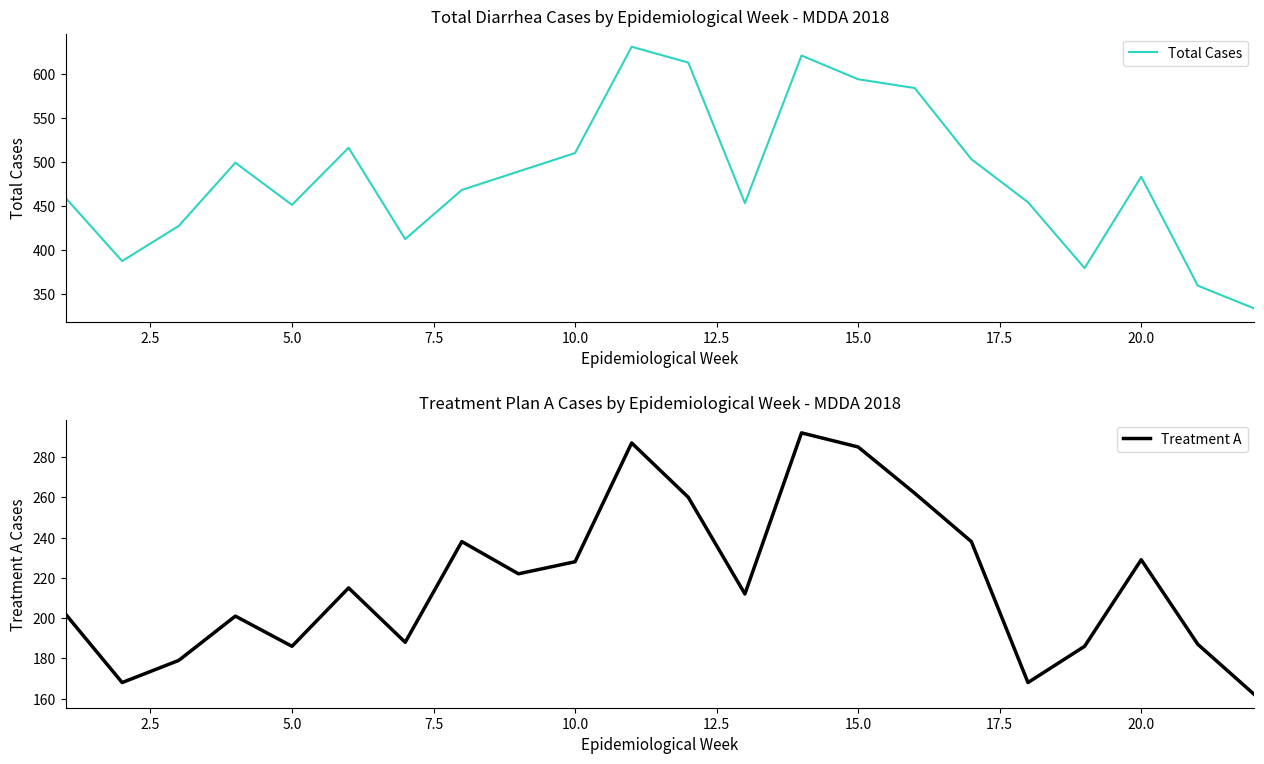

True or false: Treatment A has more than 1 interior local peaks.

True